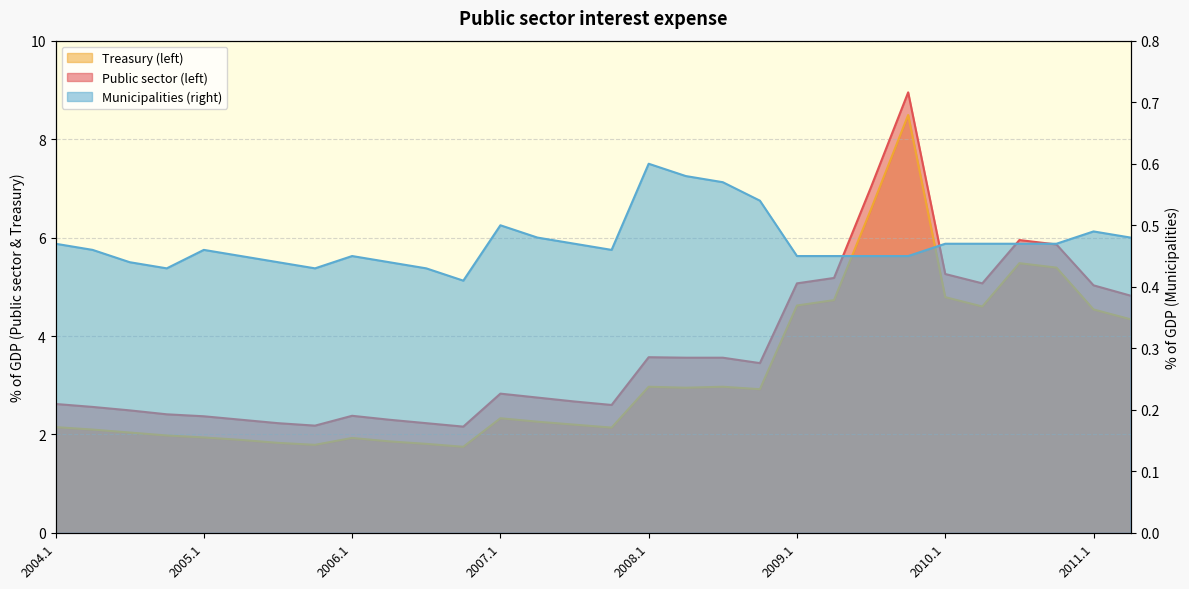

True or false: Treasury (left) and Public sector (left) intersect in this chart.

False